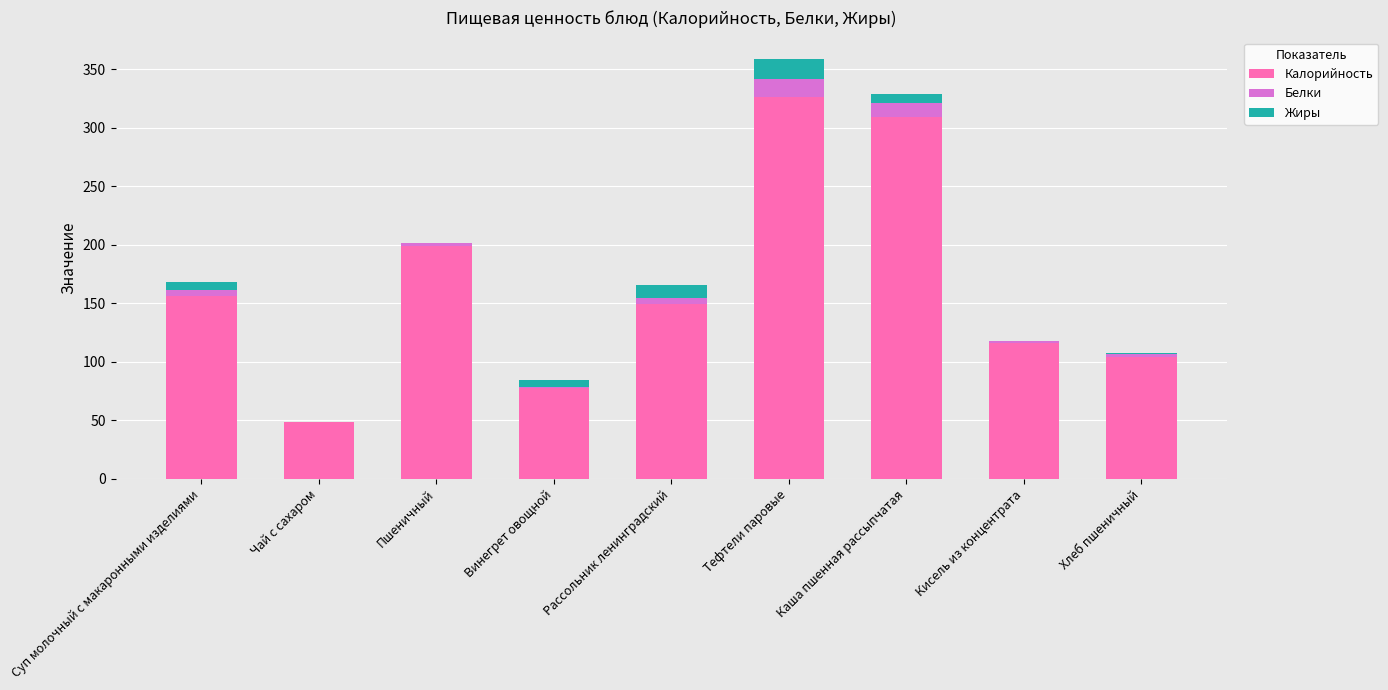

What are all the series names shown in the legend?

Калорийность, Белки, Жиры